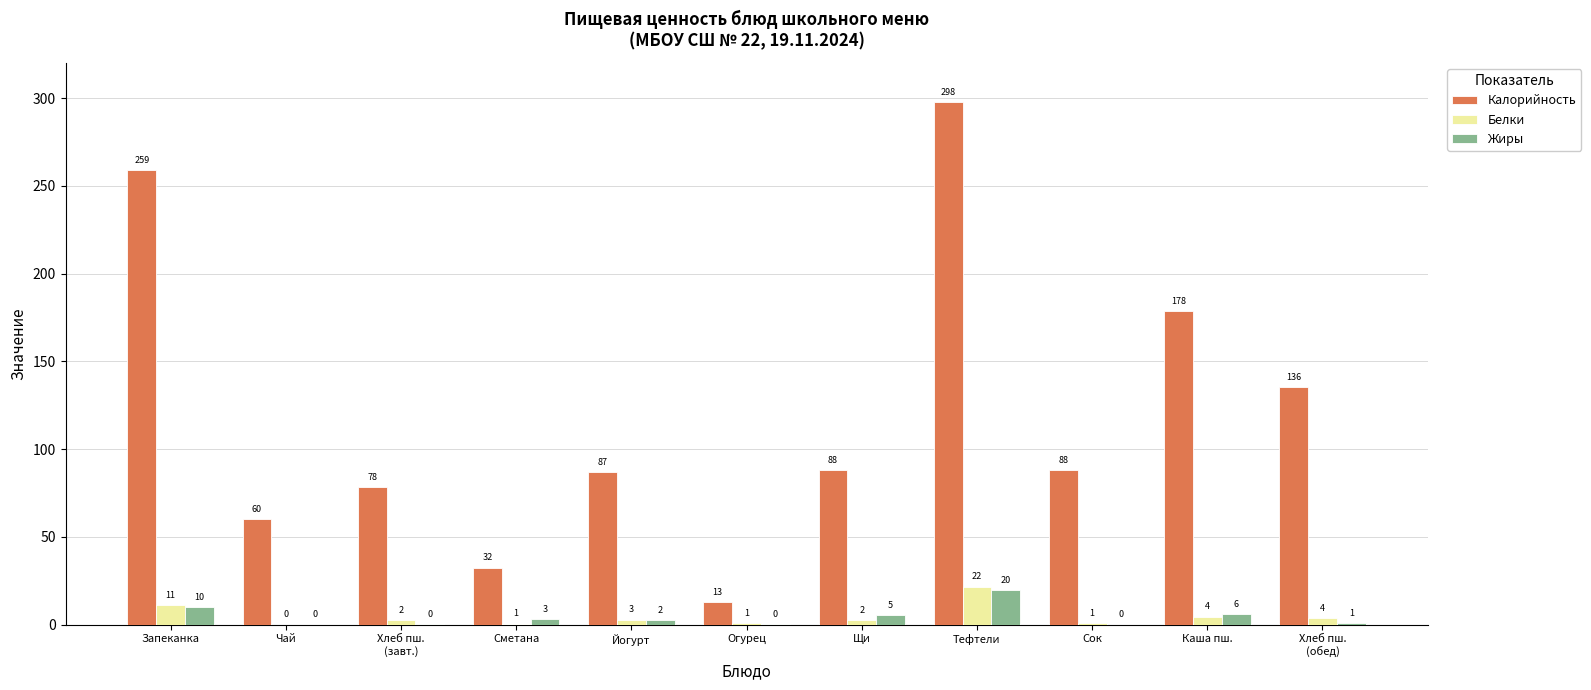

Is the value of Калорийность at Огурец greater than the value of Белки at Щи?

Yes